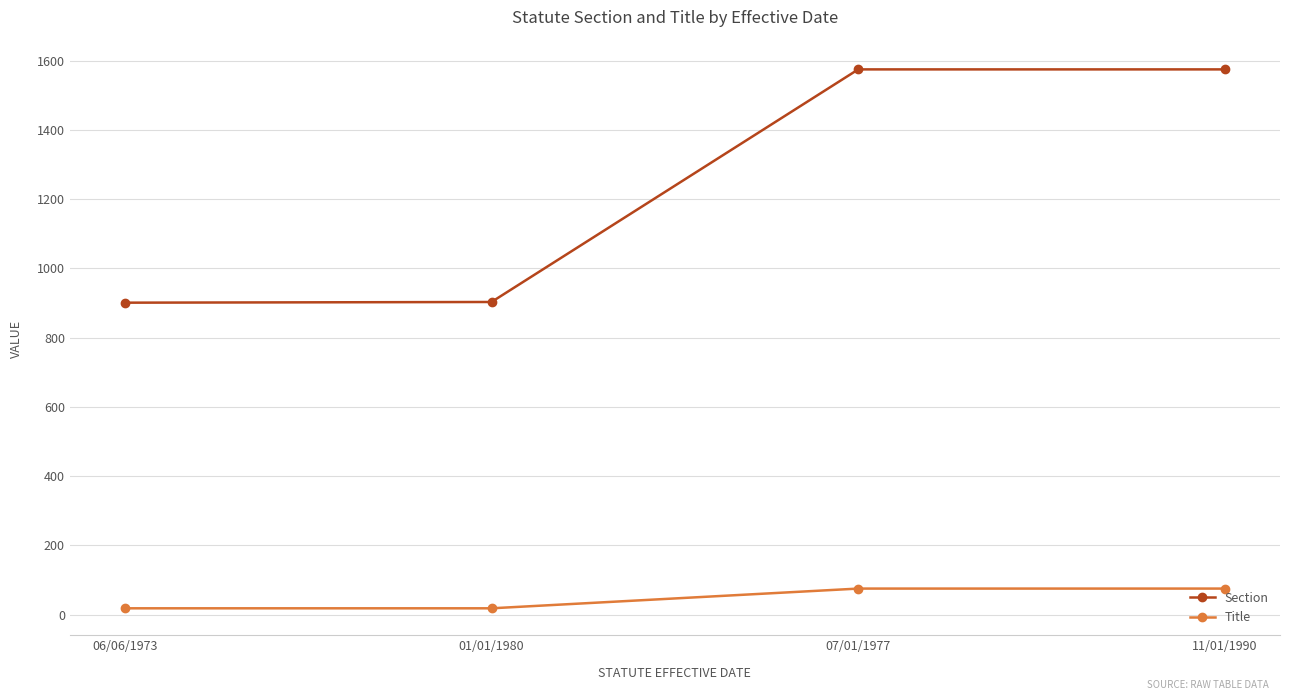

What position from the right is 07/01/1977?

2